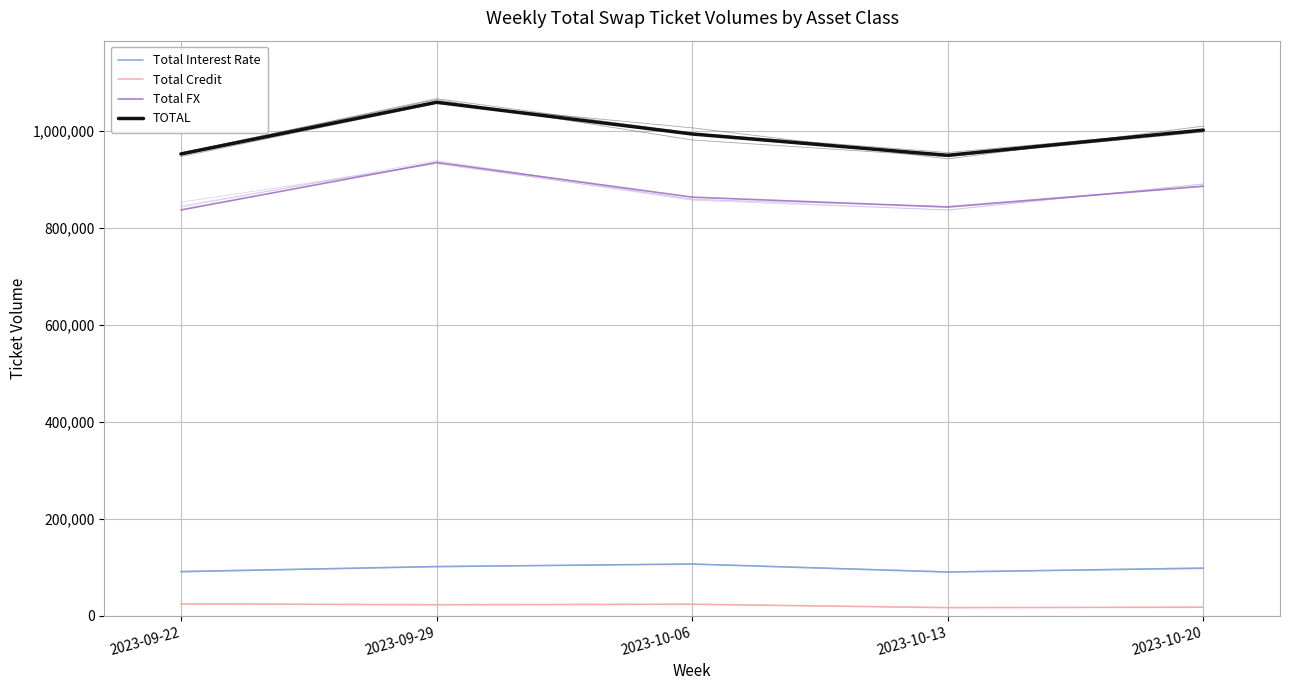

Between 2023-10-06 and 2023-10-20, which is larger?

2023-10-06